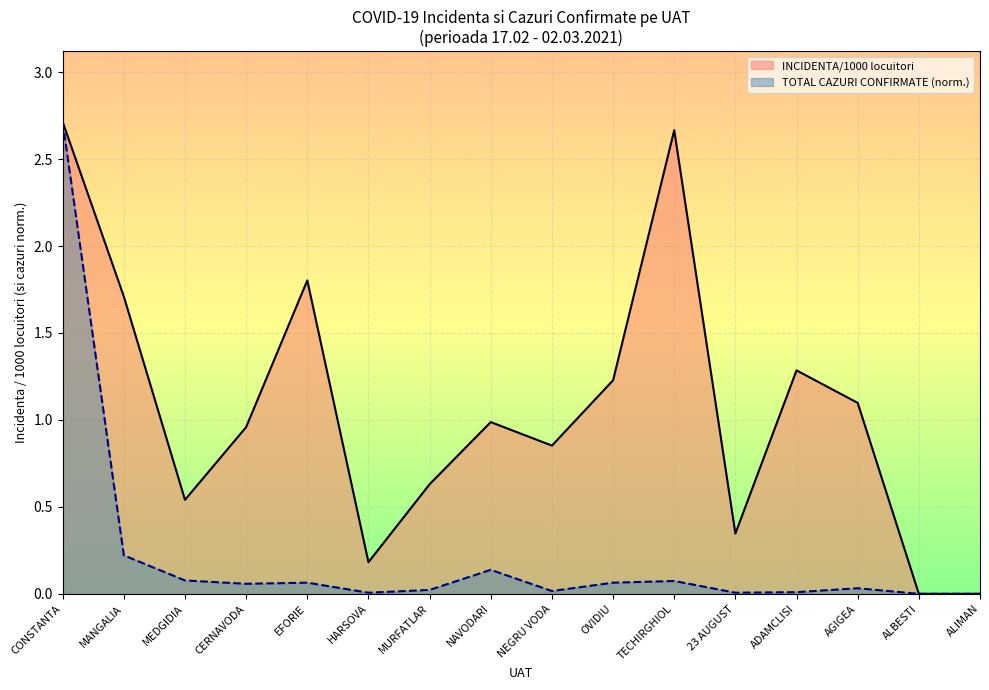

What is the approximate value of INCIDENTA/1000 locuitori at HARSOVA?

0.2